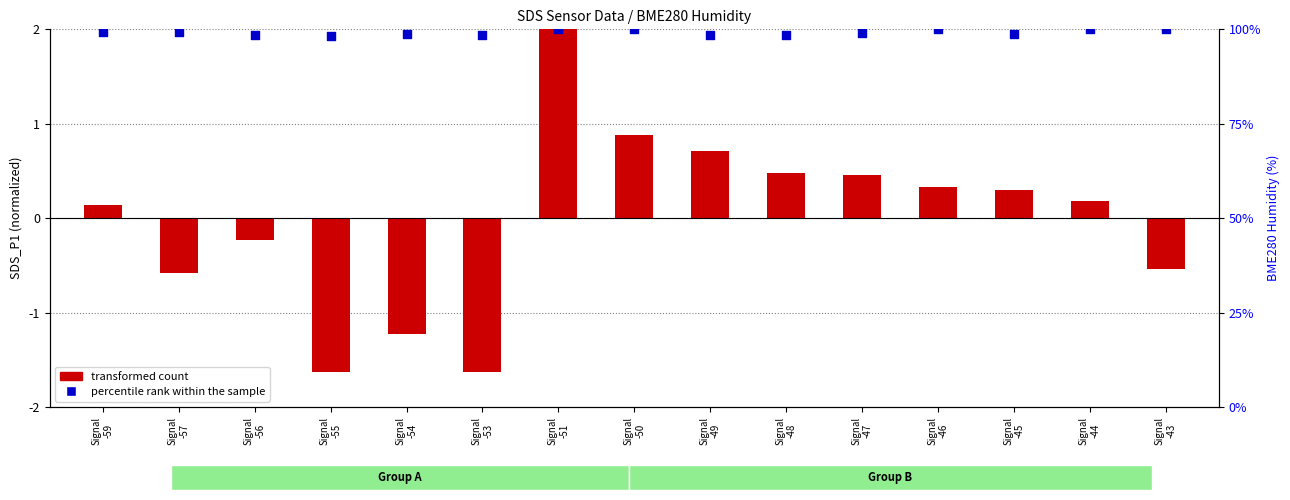

Which series reaches the minimum Y coordinate?

transformed count